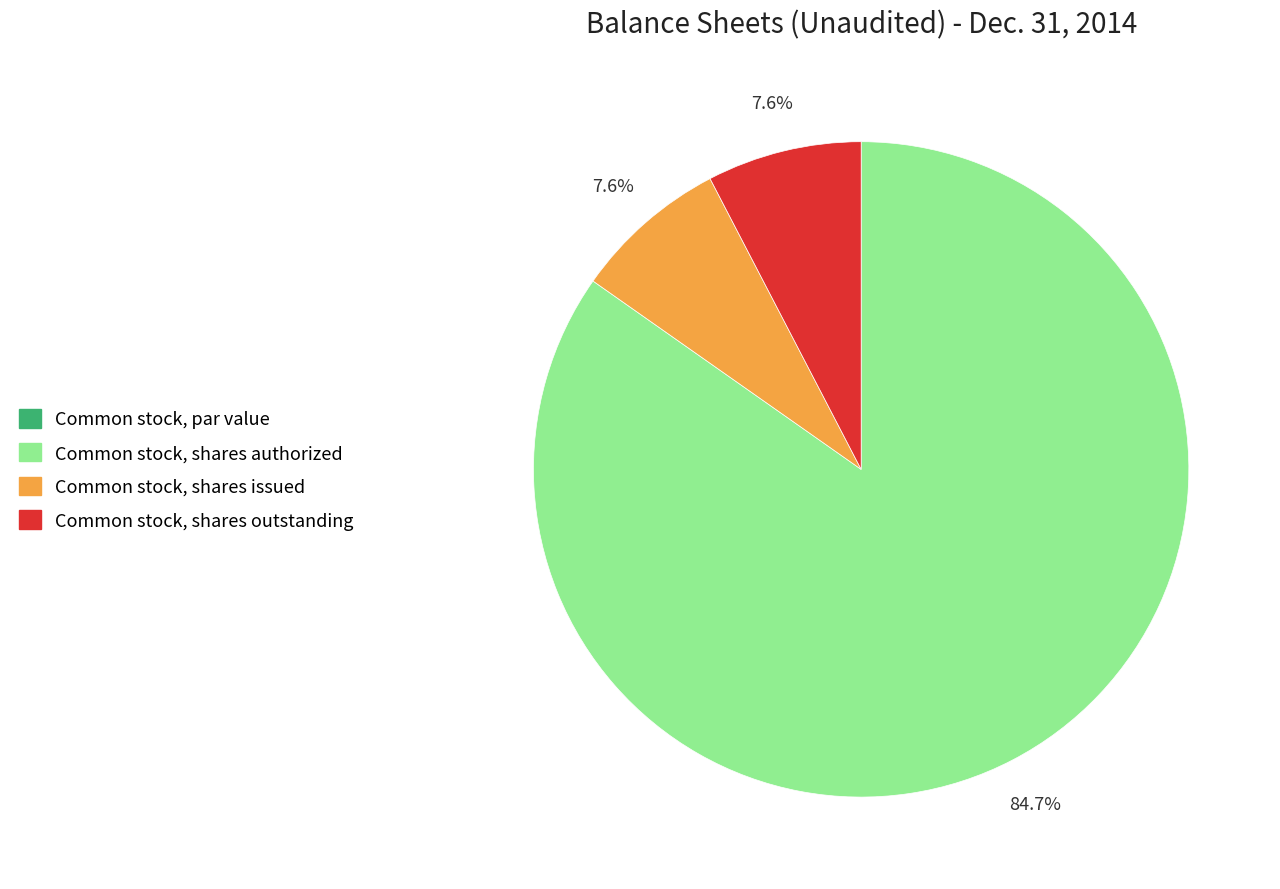

Is Common stock, shares authorized the majority of the pie?

Yes